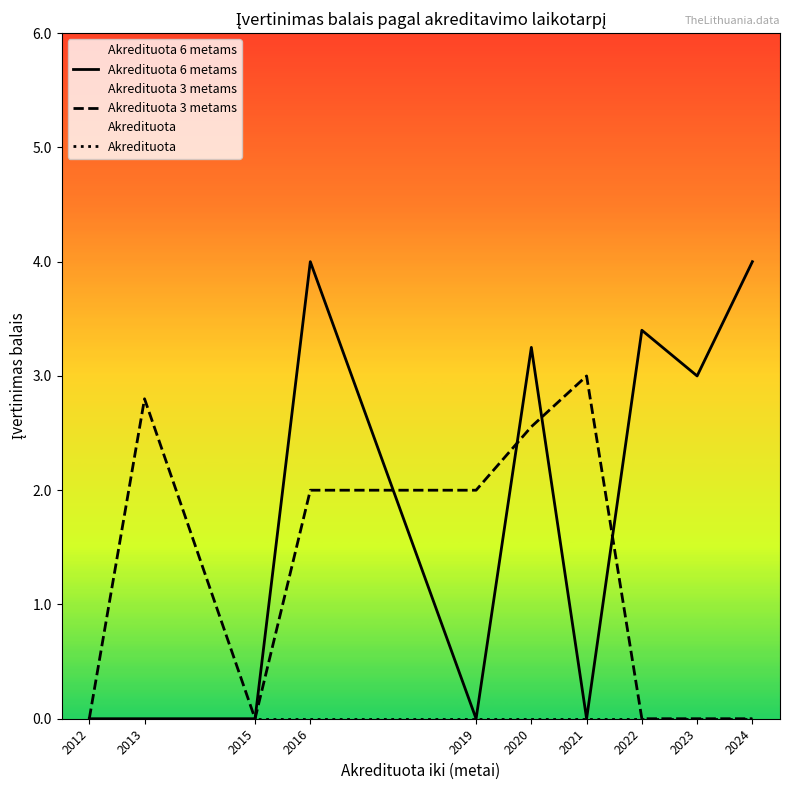

True or false: Akredituota has more than 1 interior local peaks.

False